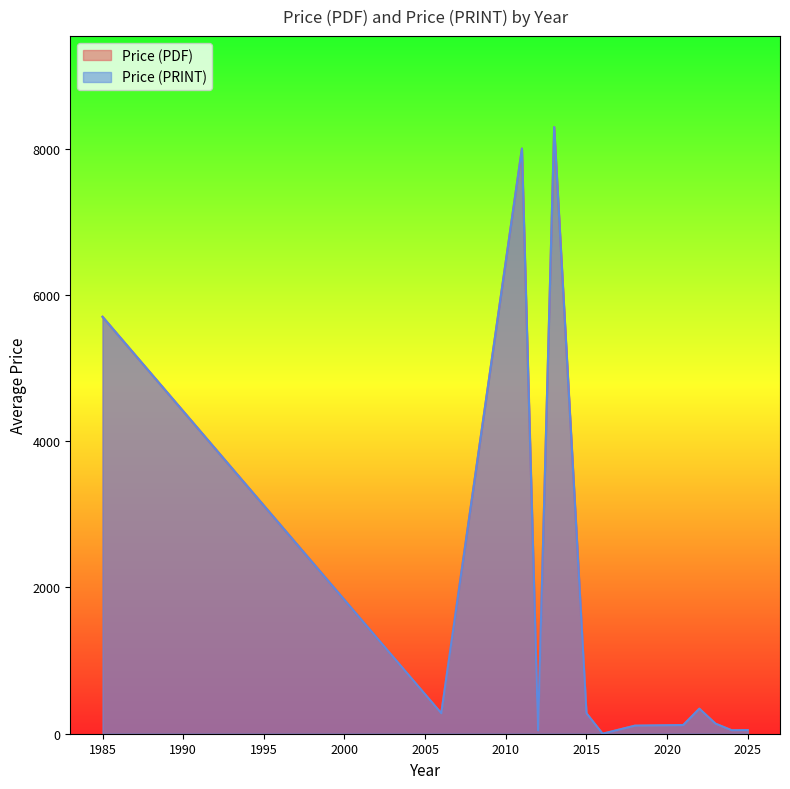

True or false: Price (PDF) has a value of 20 at 2024.

True